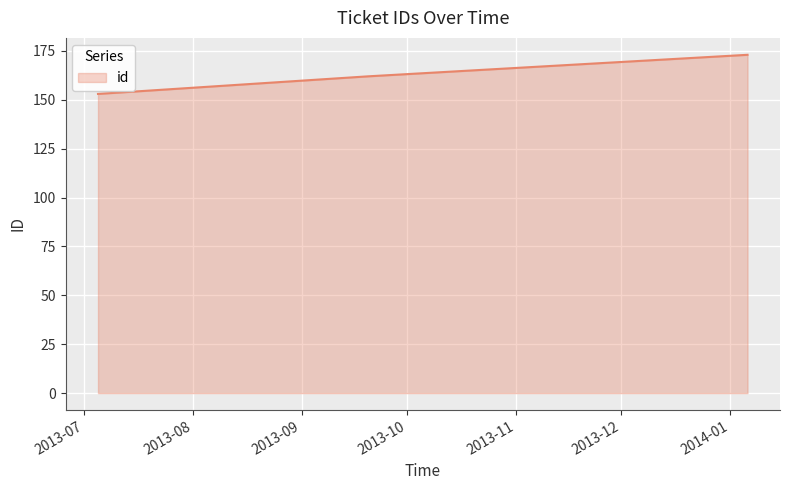

What is the sum of all values?

488